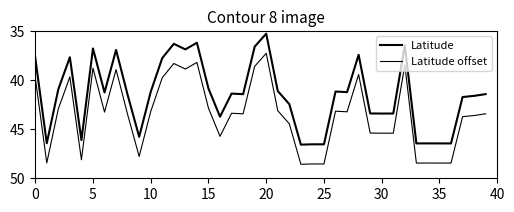

Does the chart display data point markers on the line(s)?

No